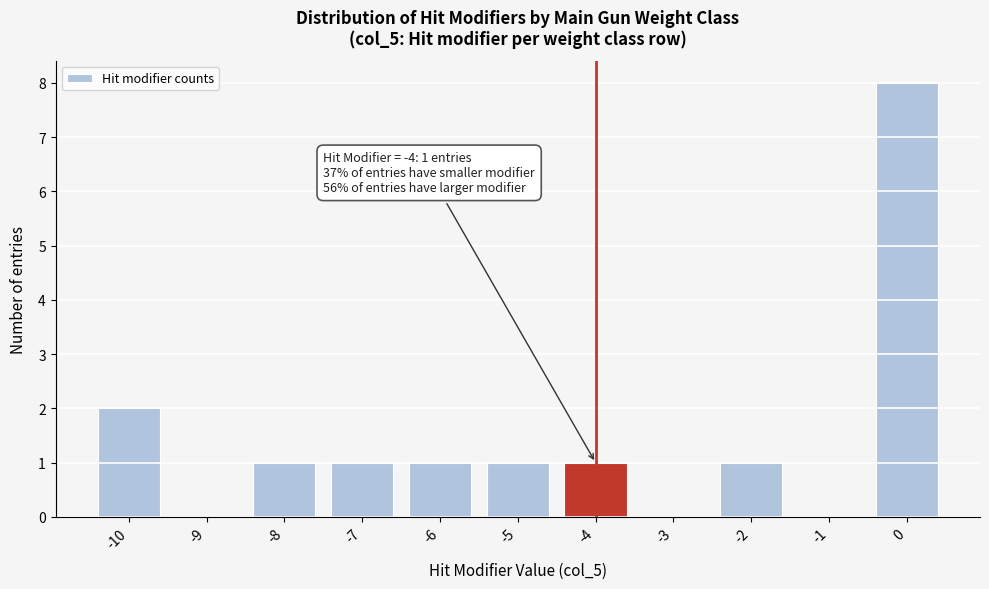

Which range on the x-axis has the tallest bar?

-0.5 to 0.5